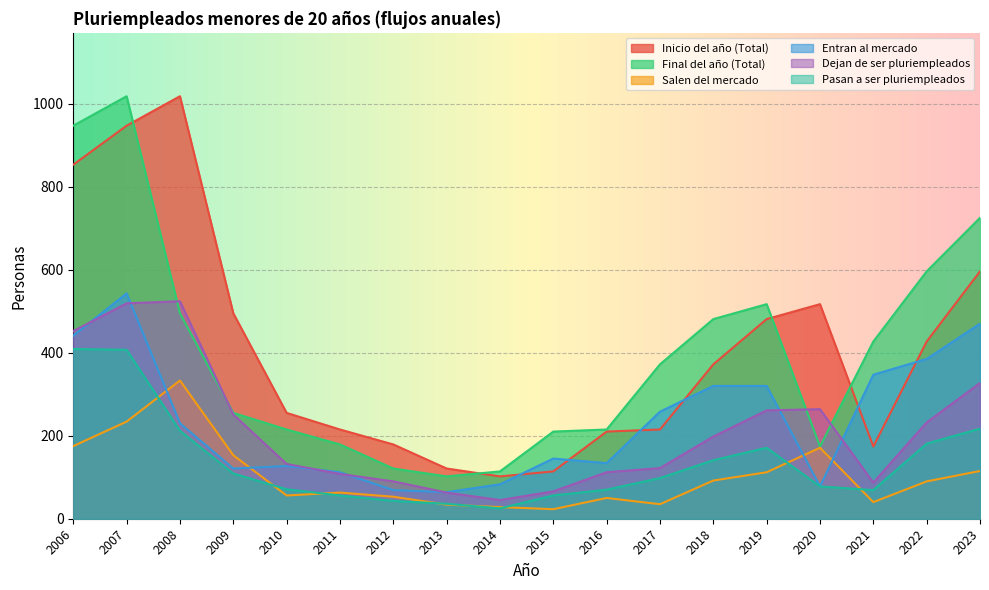

The Pasan a ser pluriempleados series shows 98 at 2017. True or false?

True